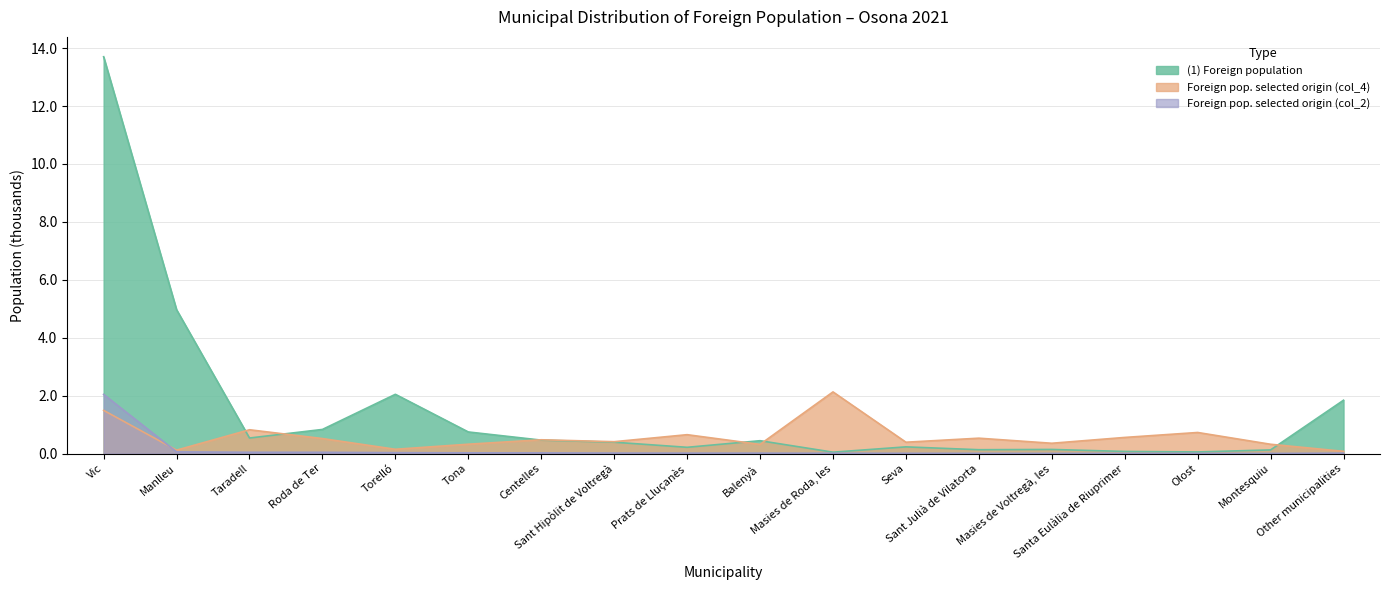

What is the difference between the second highest and minimum values in the Foreign pop. selected origin (col_4) series?

1.4